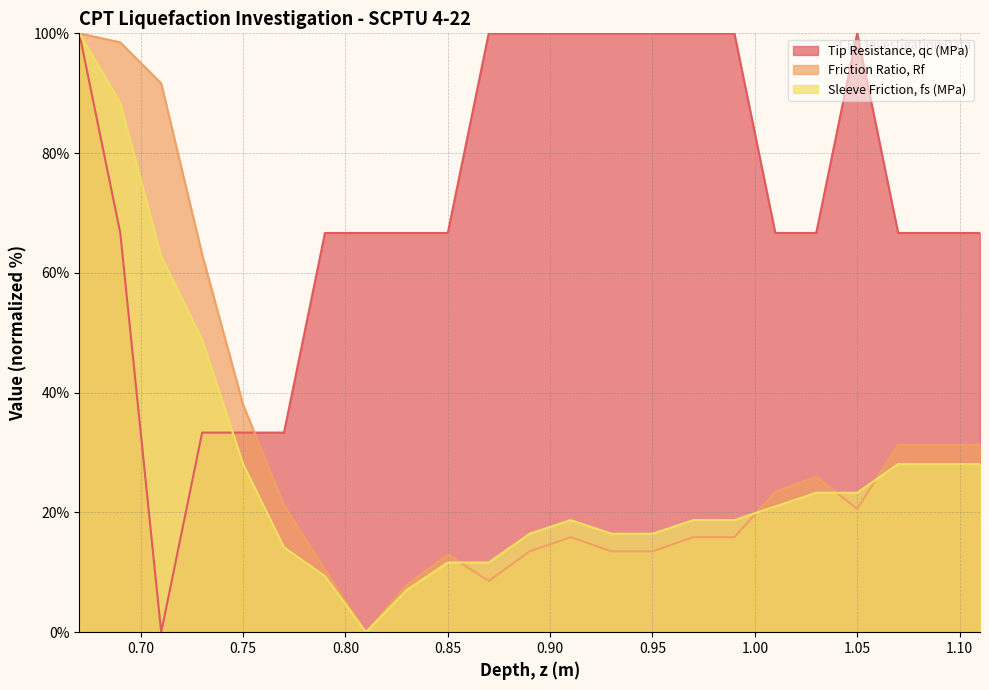

How many lines are shown in the chart?

3